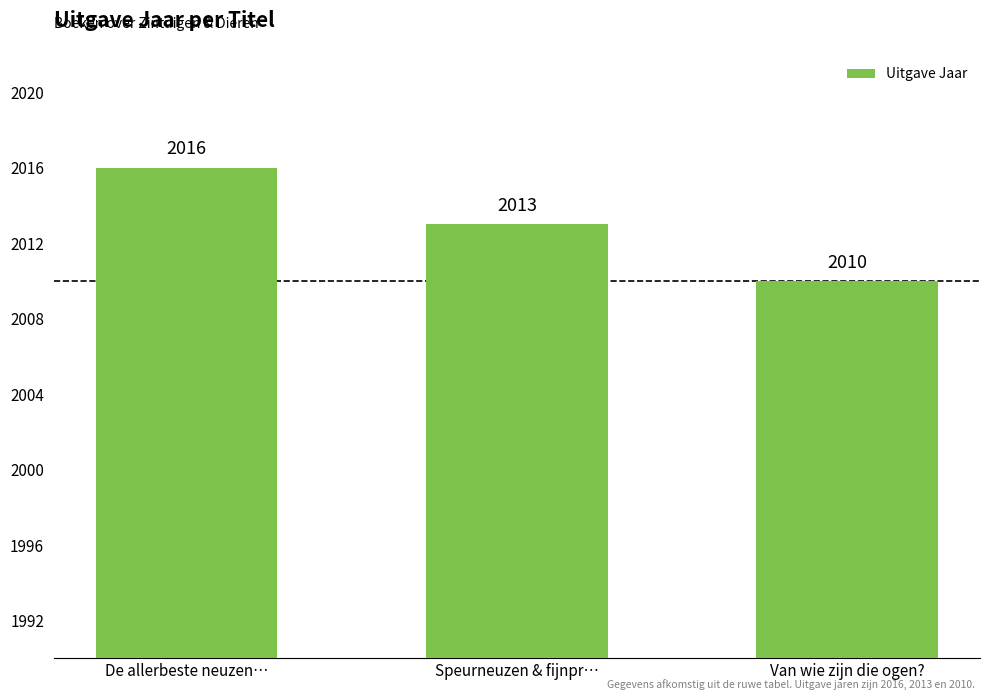

What is the value of the 2nd bar from the left?

2013